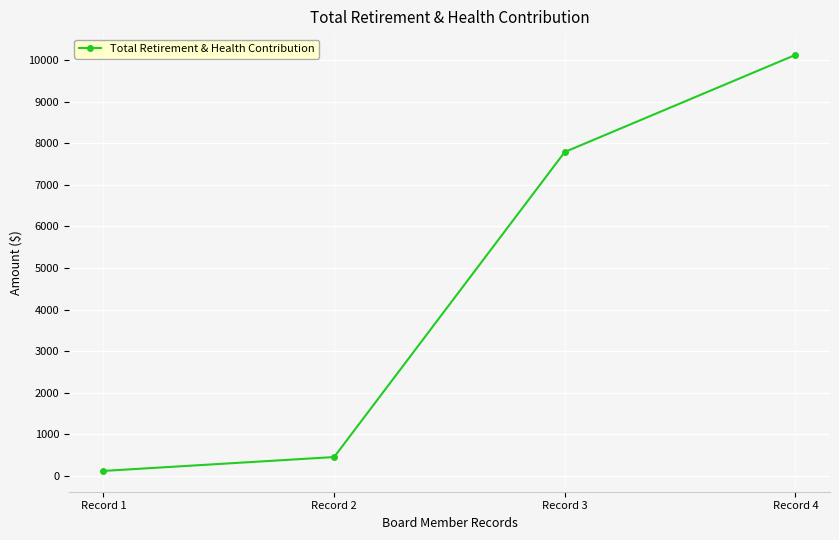

What is the maximum value shown in the chart?

10128